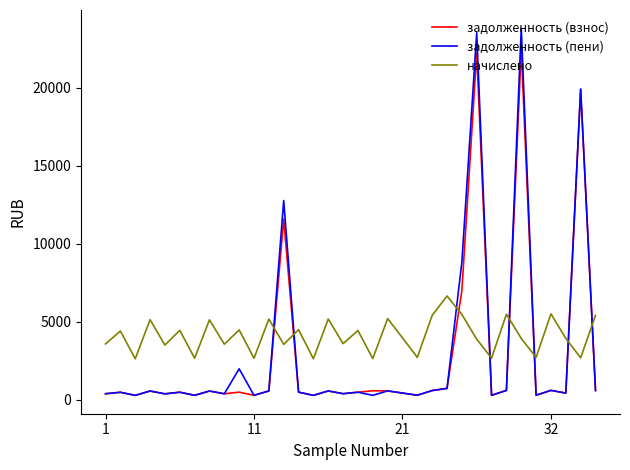

Which series ends up on top after the final intersection of задолженность (пени) and начислено?

начислено